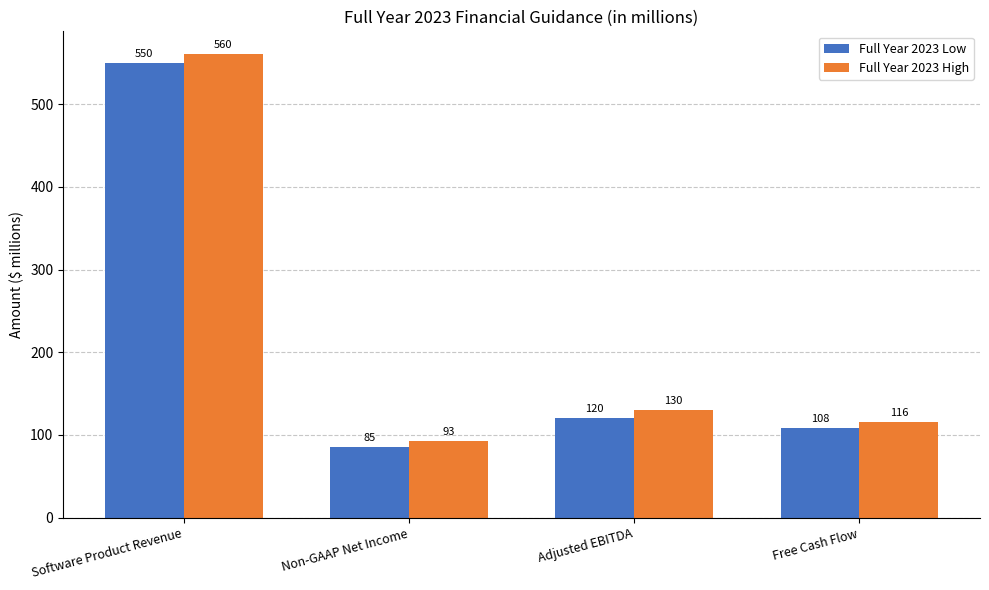

What is the highest value of the Full Year 2023 Low series?

550.0